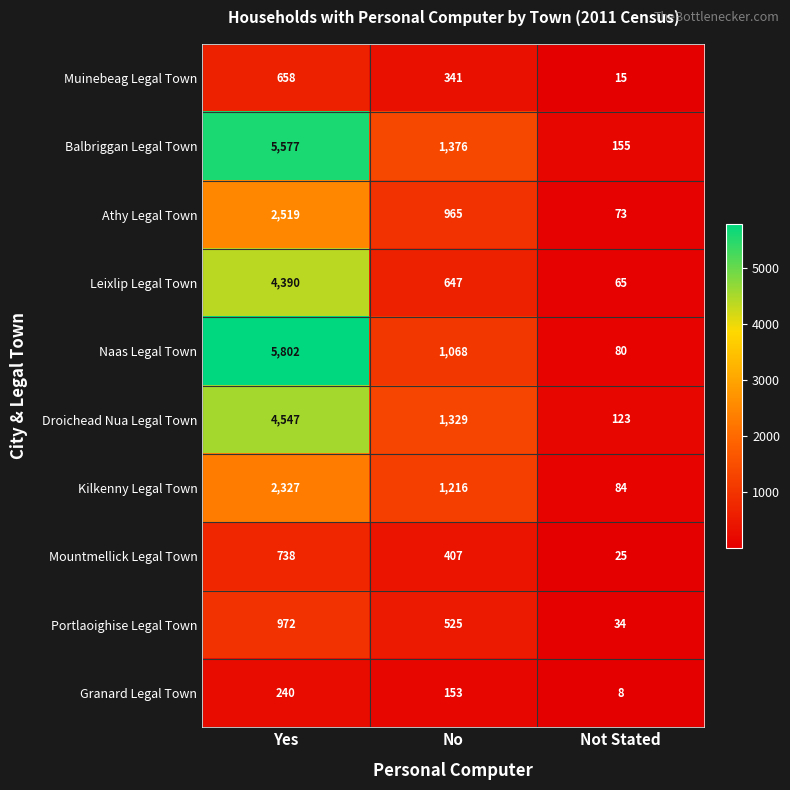

How many distinct data groups are displayed?

10